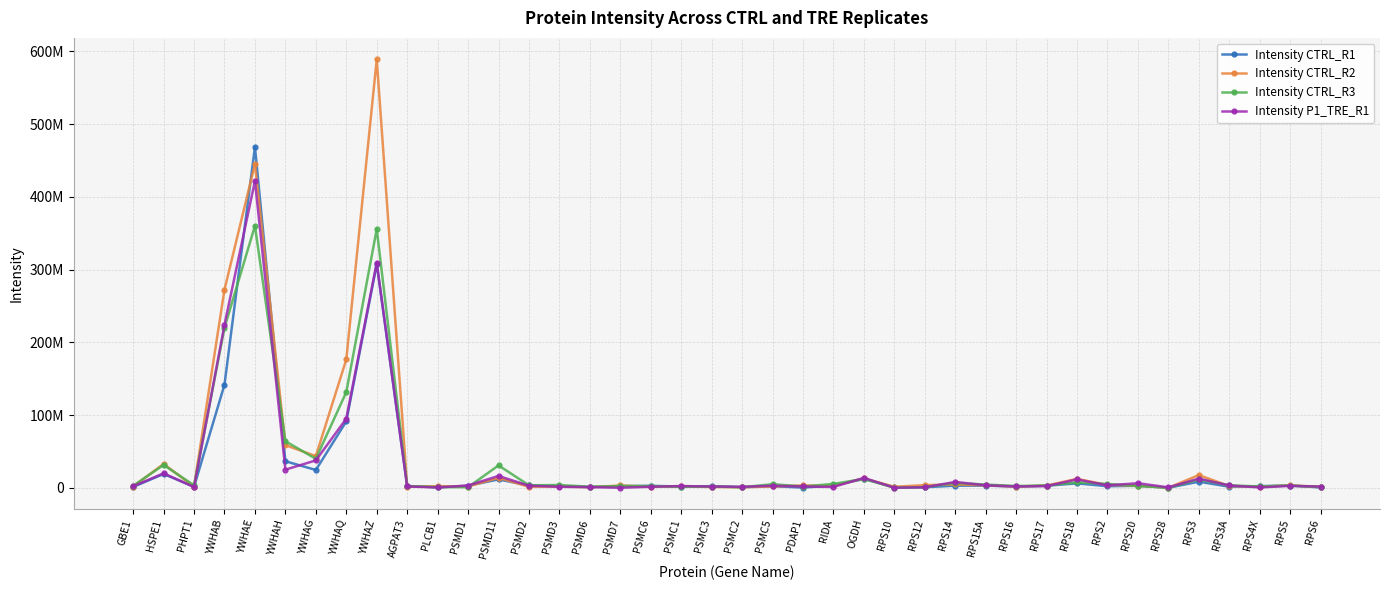

Which has a higher value, PSMC5 or RPS15A?

RPS15A